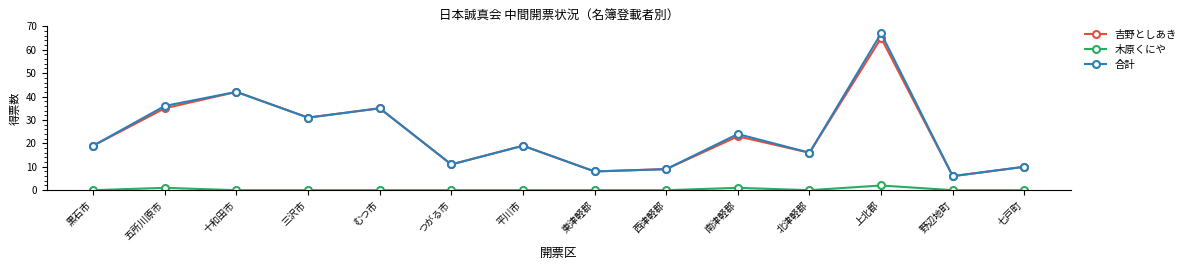

What is the label of the 4th point from the left?

三沢市